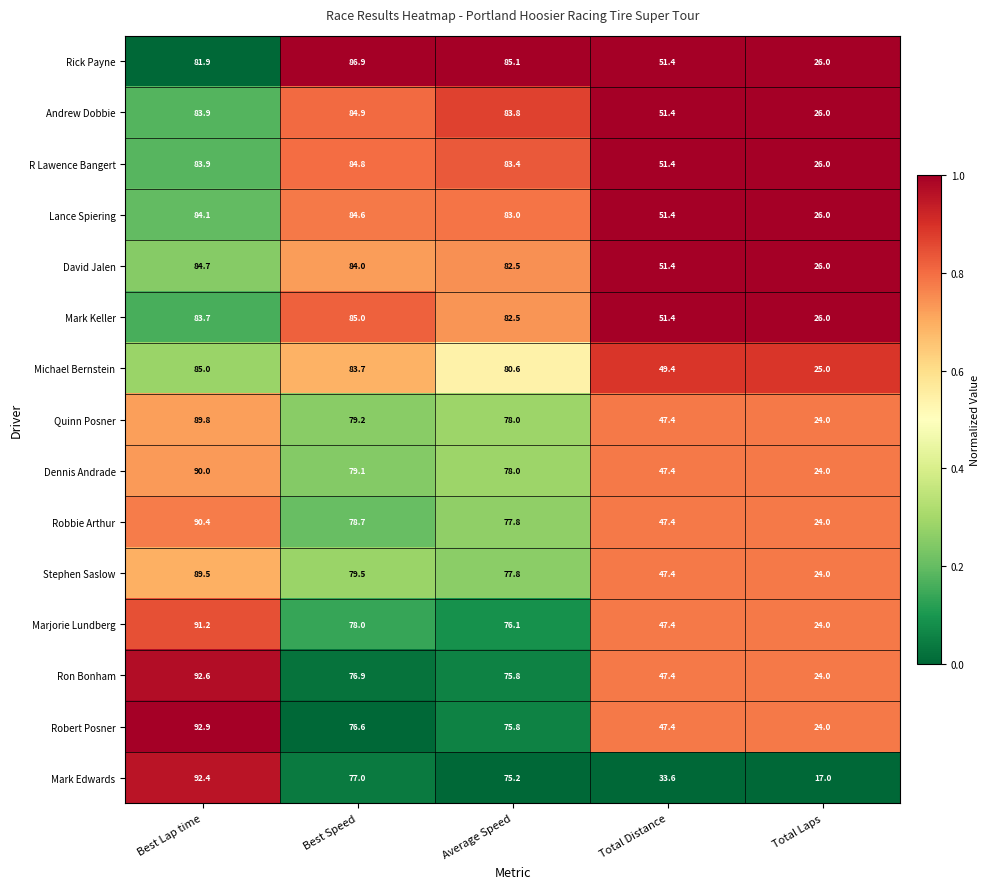

The value of Robert Posner at Best Speed is 76.6. True or false?

True